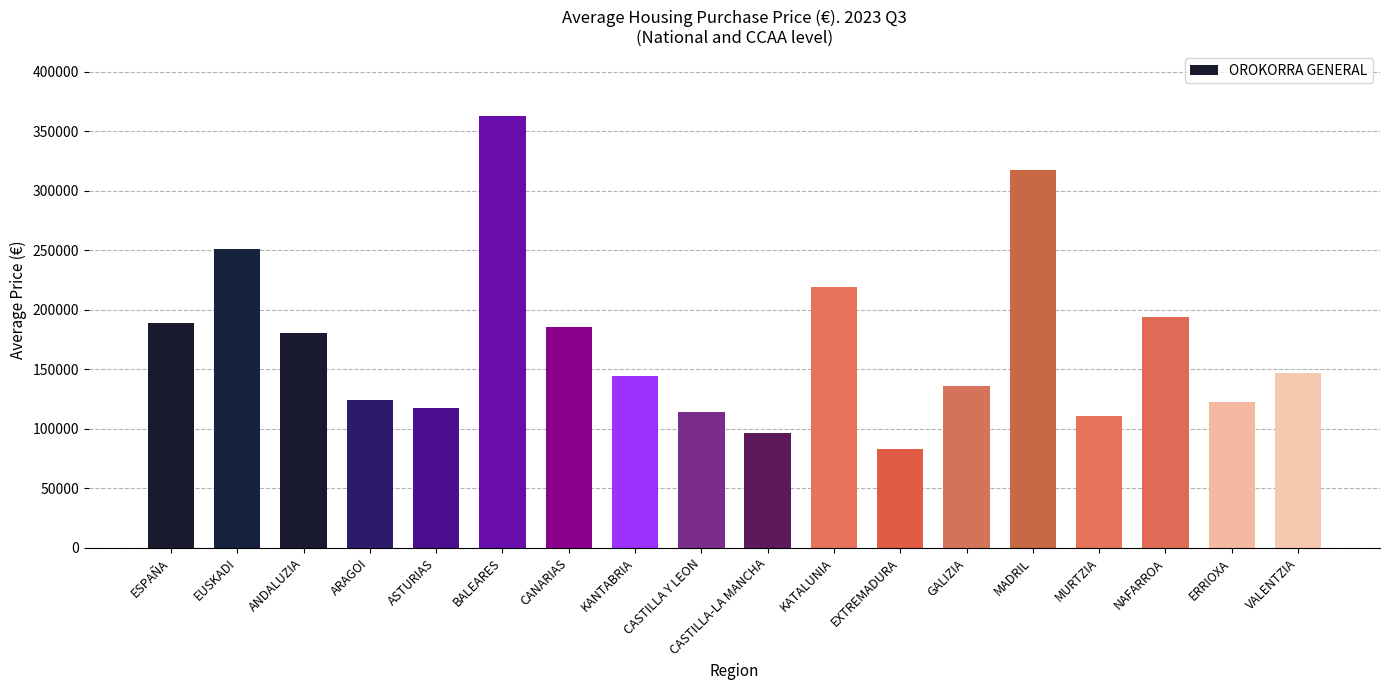

Reading right to left, what are all the values shown in this chart?

146588	122490	194279	110953	317305	135722	82675	219353	96385	114365	144631	185427	362859	117450	124409	180857	251210	188806